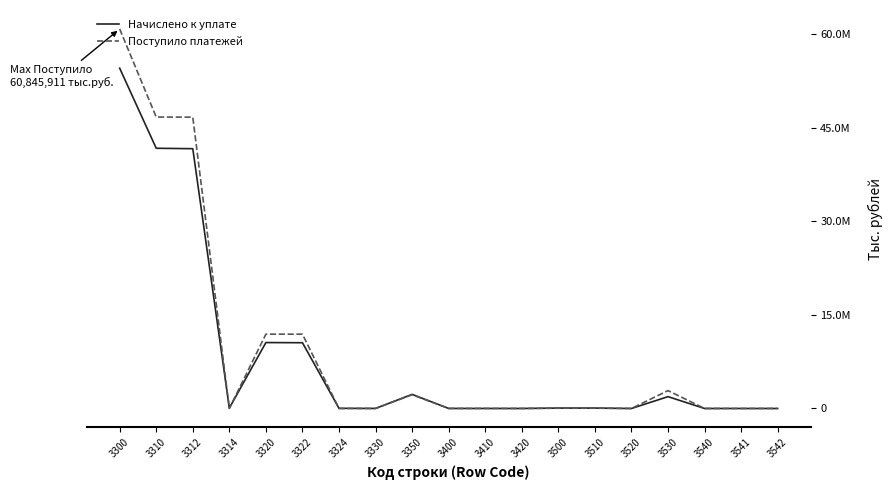

At how many categories does at least one series exceed 12779715?

3